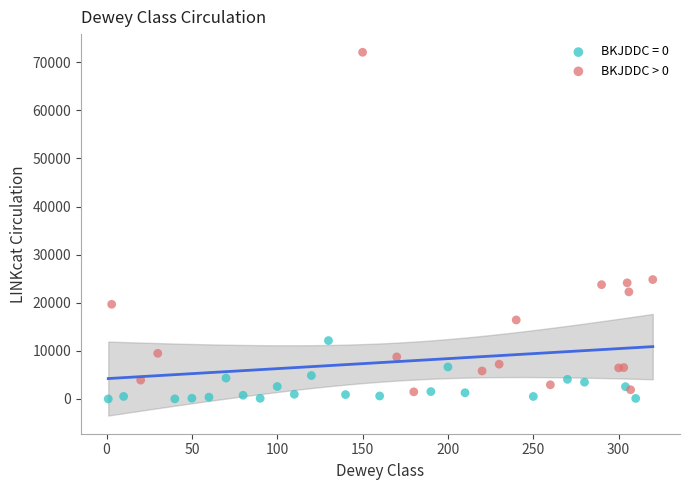

Which series contains the highest Y value?

BKJDDC > 0